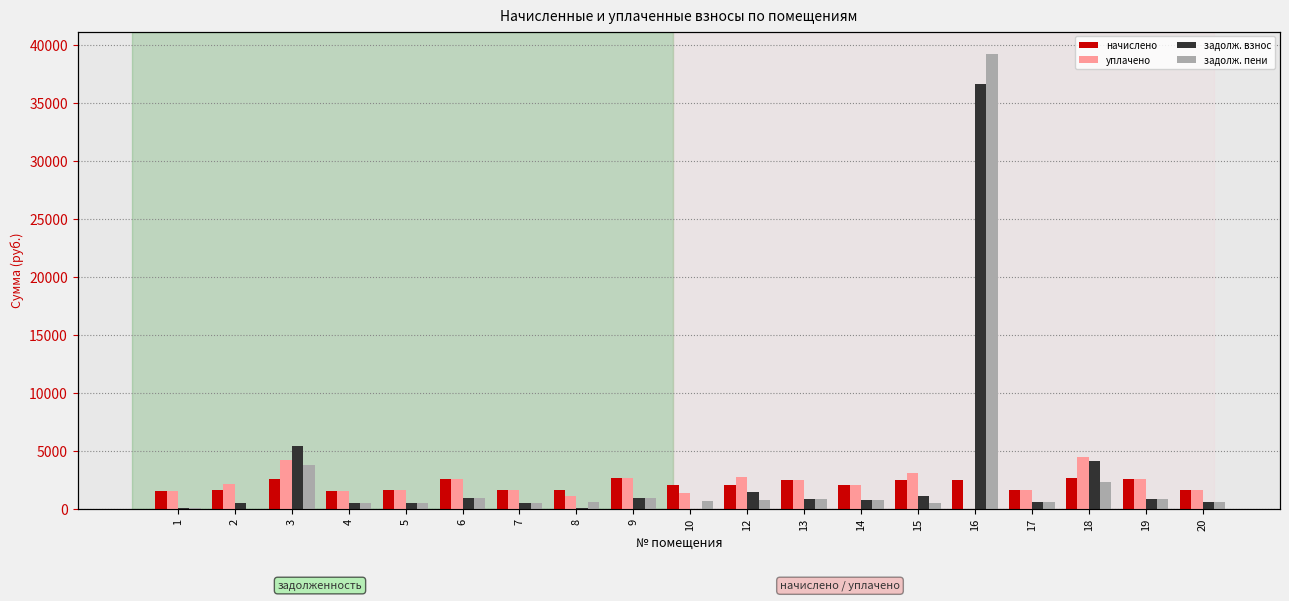

What is the maximum value for задолж. взнос?

36659.5